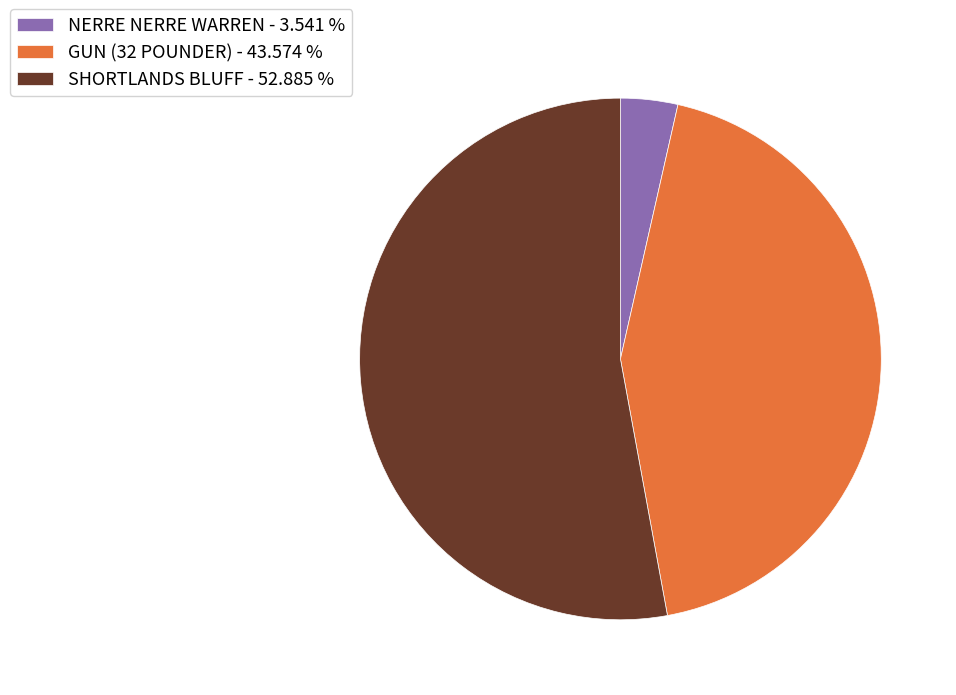

Is the sum of NERRE NERRE WARREN - 3.541 % and GUN (32 POUNDER) - 43.574 % greater than half?

No